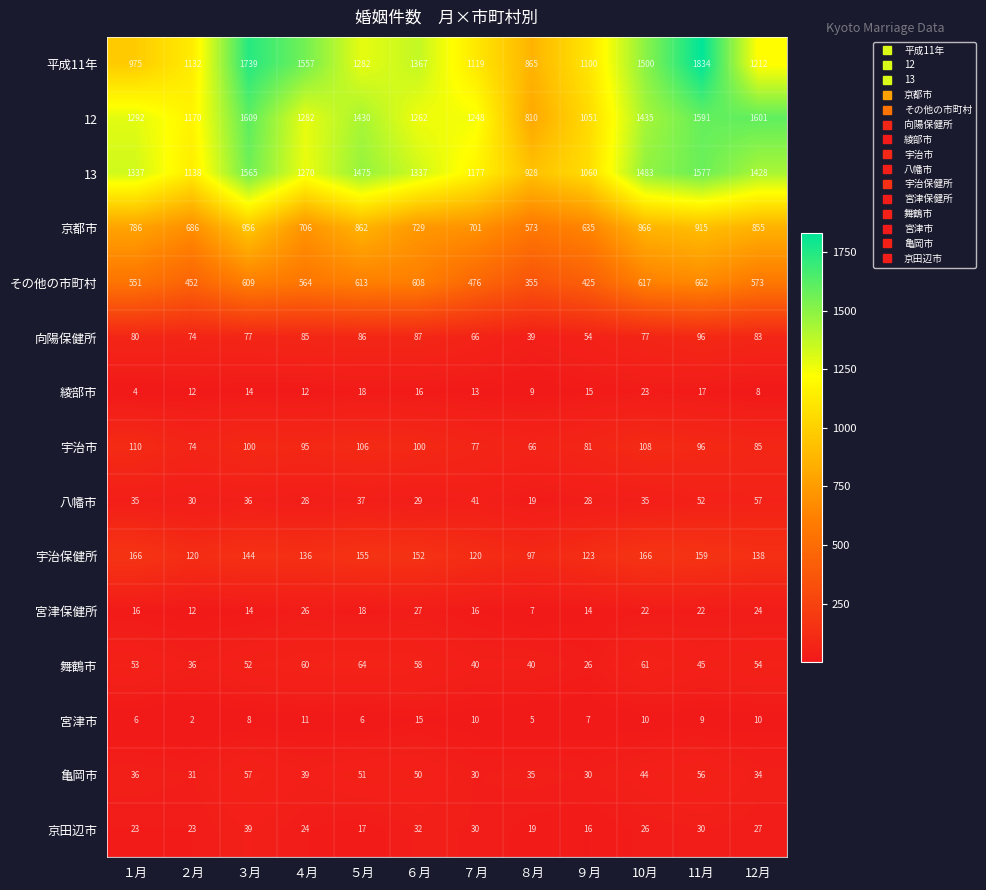

What is the difference between the highest and lowest values at １月?

1333